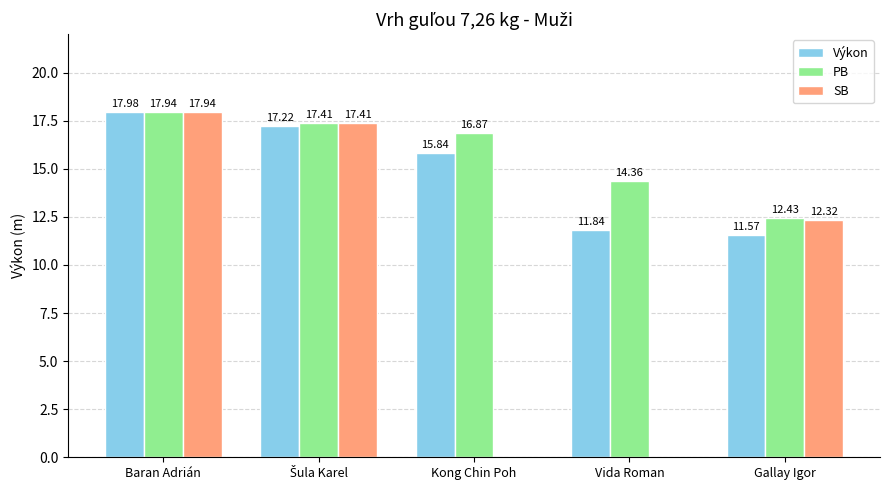

Where is Výkon nearest to the value 14?

Kong Chin Poh